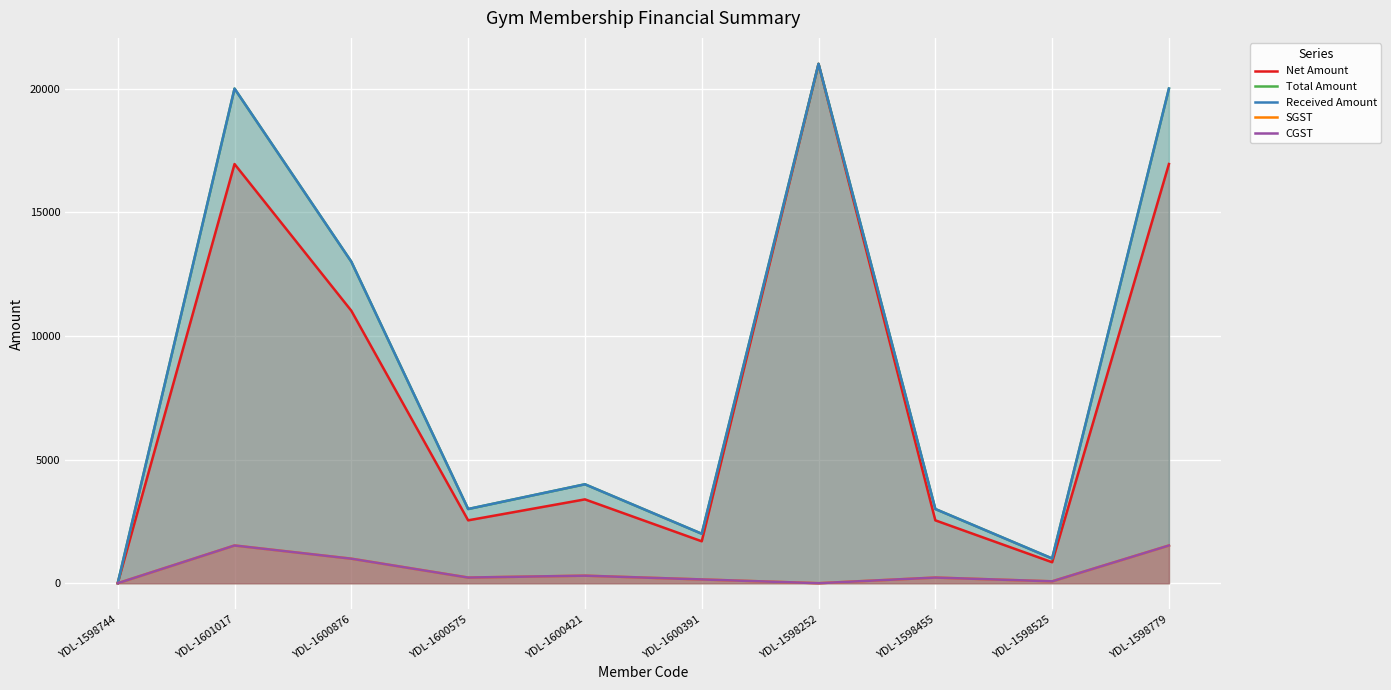

In Net Amount, how many points are higher than both neighbors (excluding endpoints)?

3